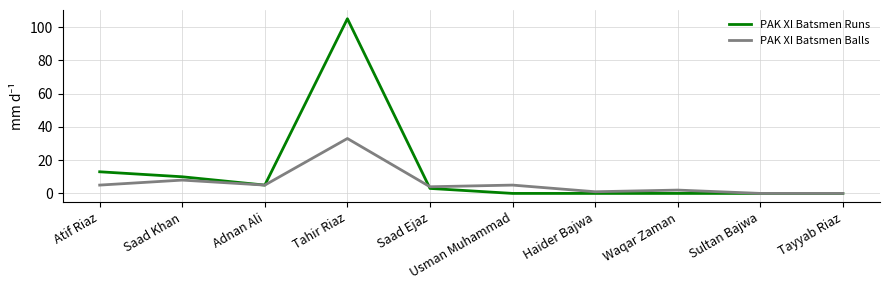

Where is the first local minimum for PAK XI Batsmen Runs?

Adnan Ali